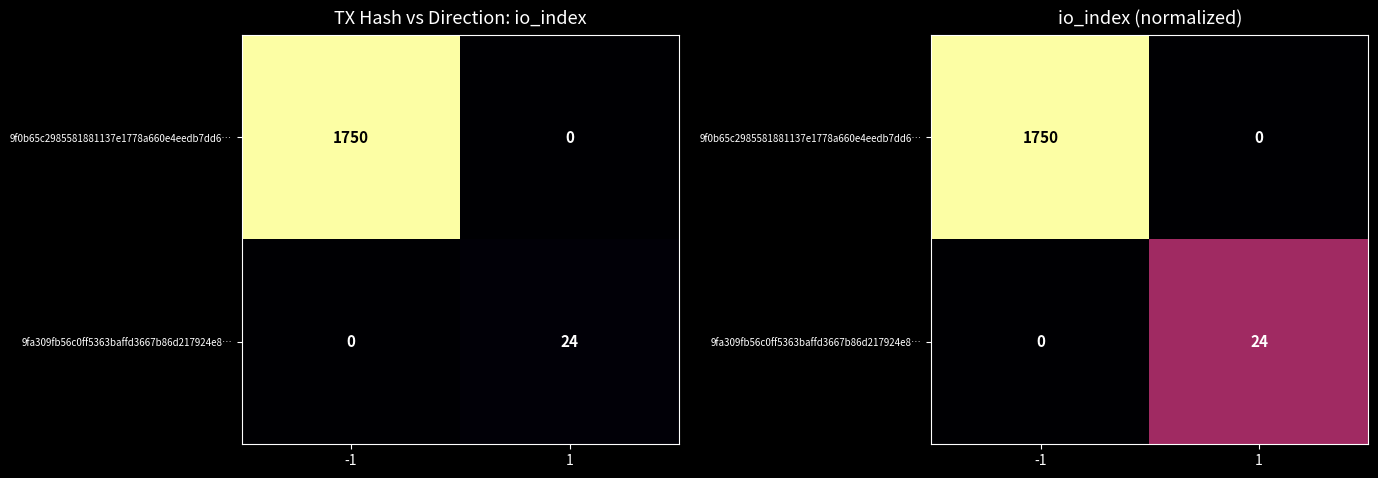

At which category is the sum across all series the highest?

-1